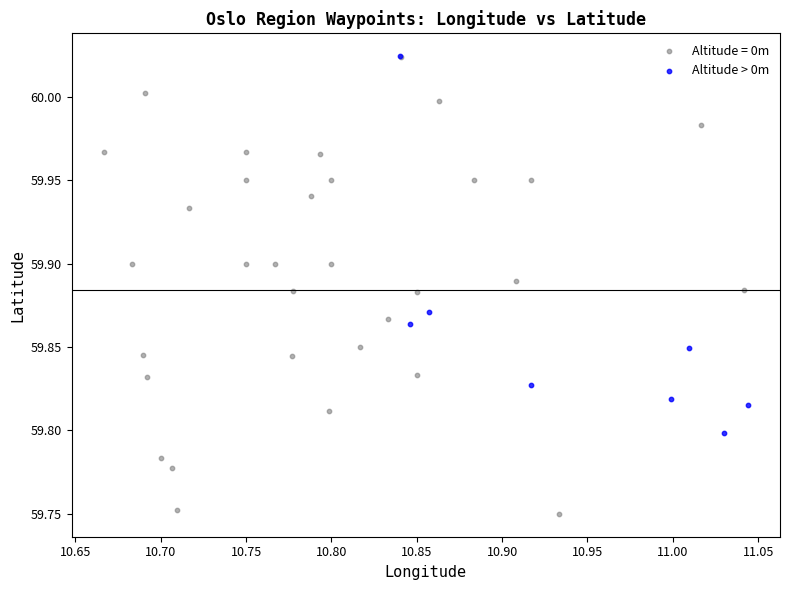

Which series has the largest Y range (max minus min)?

Altitude = 0m